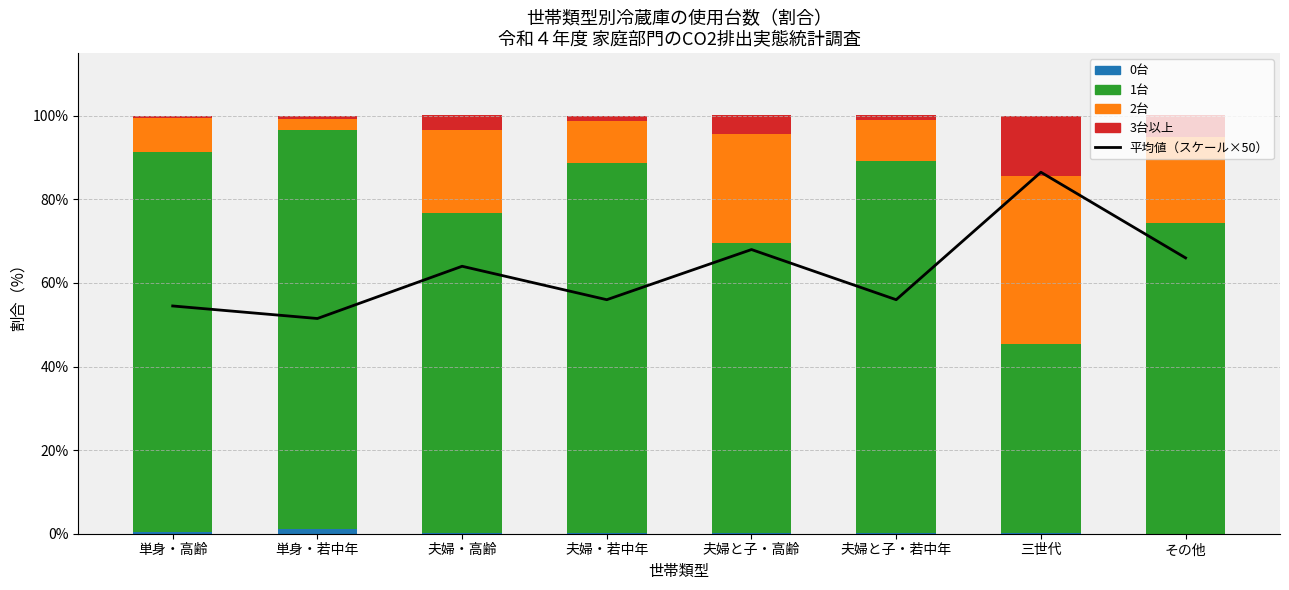

The 0台 series shows 0.0 at その他. True or false?

True